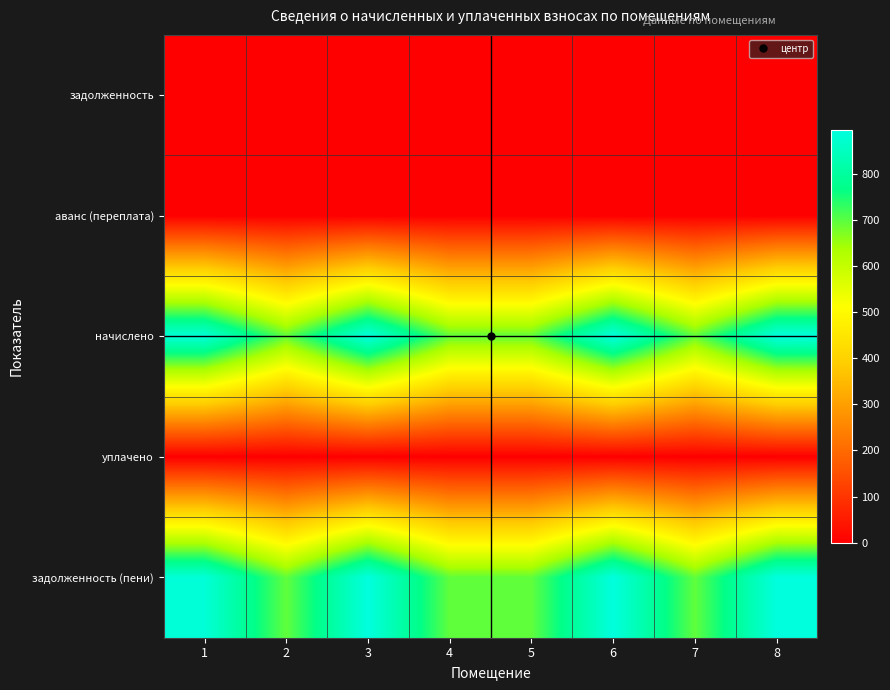

What is the total value across all series at 1?

1769.0